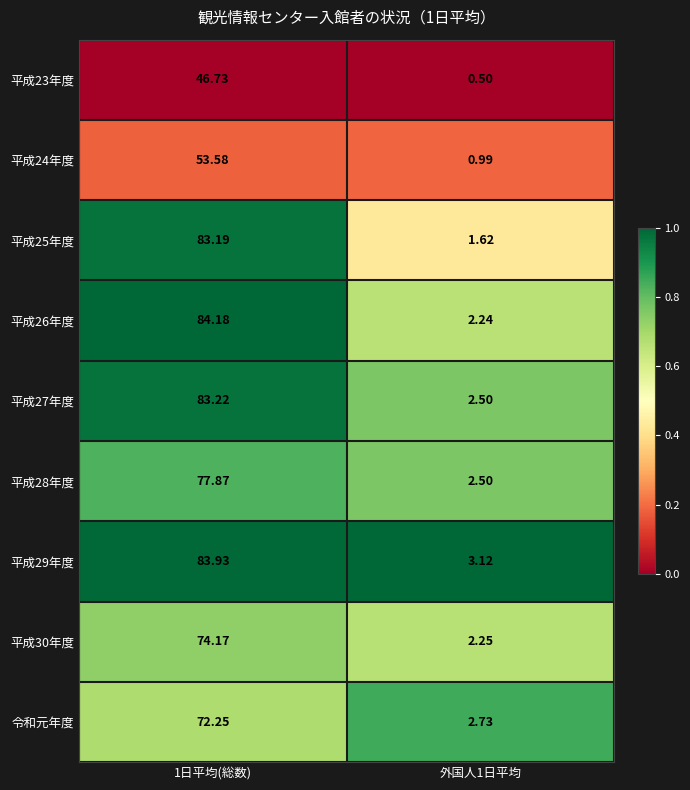

Is the value of 平成26年度 at 1日平均(総数) greater than the value of 平成24年度 at 1日平均(総数)?

Yes